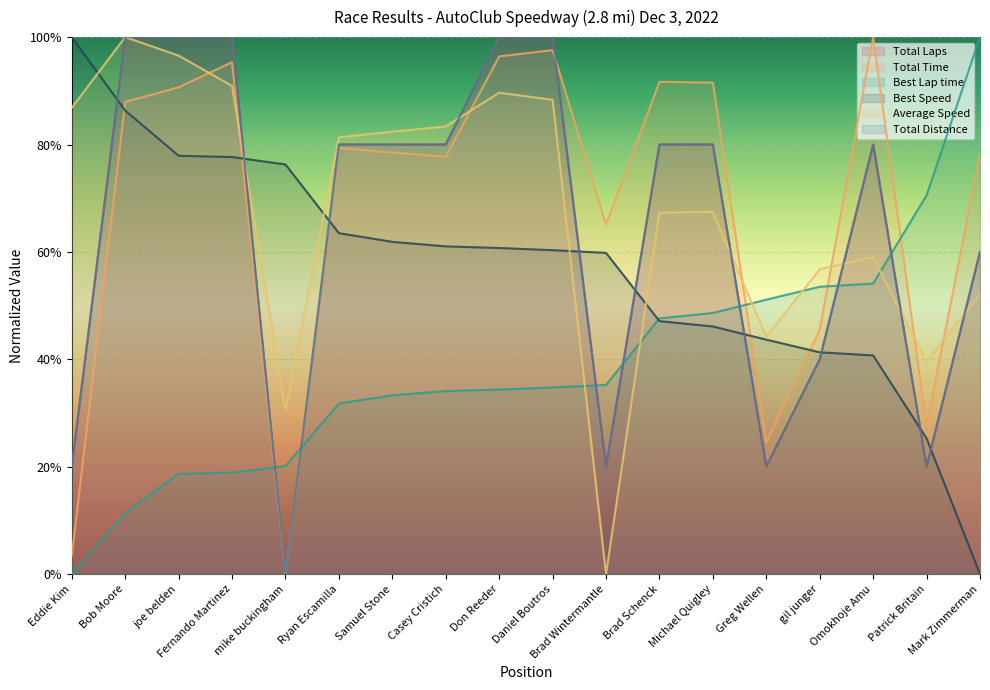

Does the chart display data point markers on the line(s)?

No